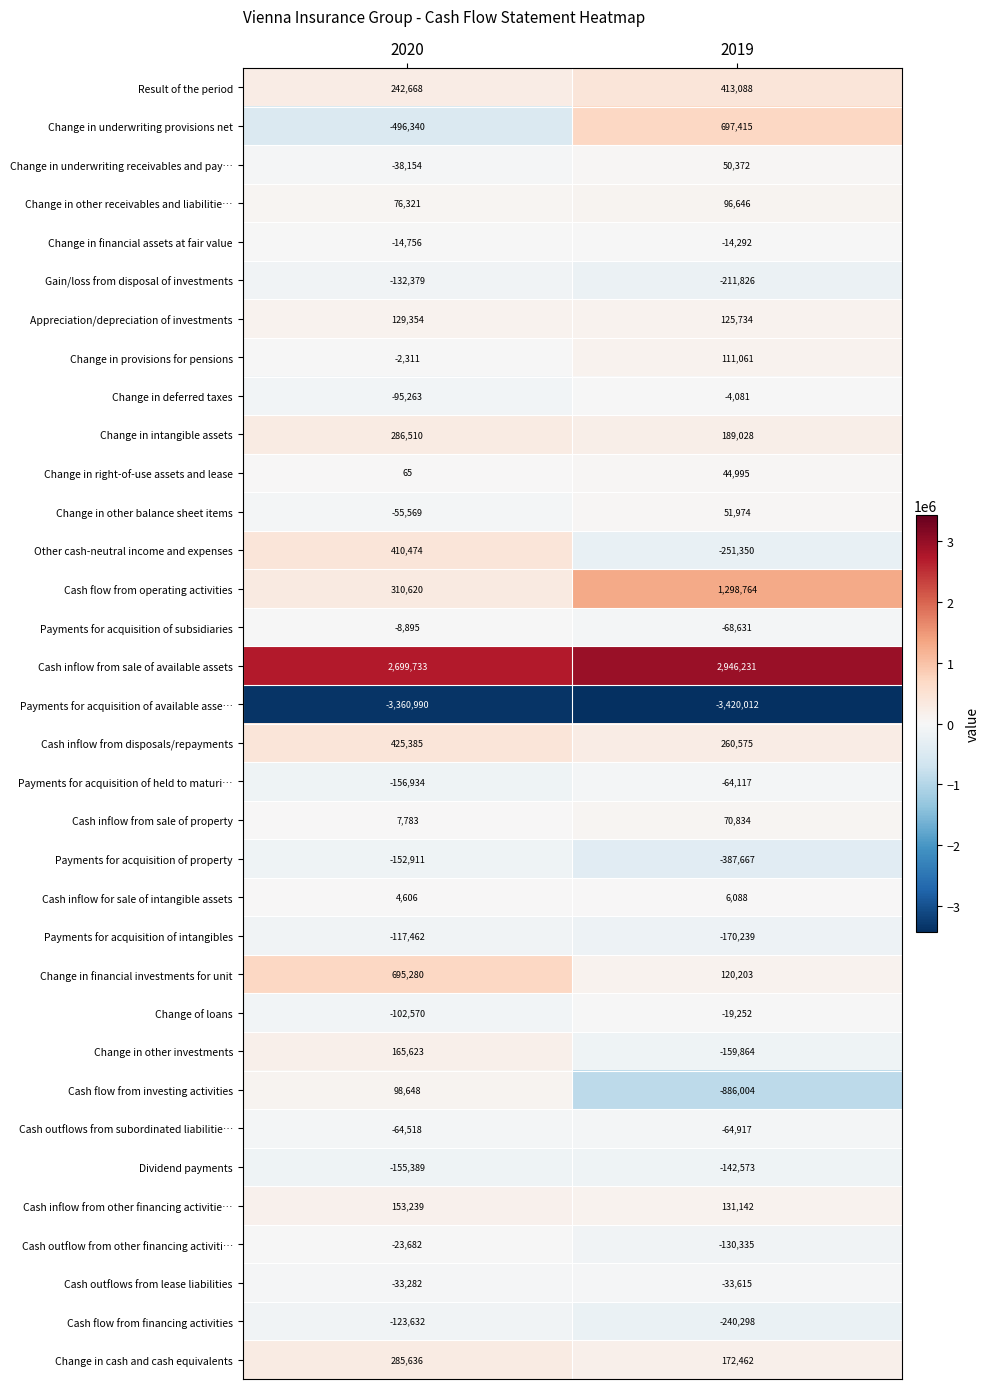

Rank the series by their maximum value, from lowest to highest.

Payments for acquisition of available asse…, Payments for acquisition of property, Dividend payments, Gain/loss from disposal of investments, Cash flow from financing activities, Payments for acquisition of intangibles, Cash outflows from subordinated liabilitie…, Payments for acquisition of held to maturi…, Cash outflows from lease liabilities, Cash outflow from other financing activiti…, Change of loans, Change in financial assets at fair value, Payments for acquisition of subsidiaries, Change in deferred taxes, Cash inflow for sale of intangible assets, Change in right-of-use assets and lease, Change in underwriting receivables and pay…, Change in other balance sheet items, Cash inflow from sale of property, Change in other receivables and liabilitie…, Cash flow from investing activities, Change in provisions for pensions, Appreciation/depreciation of investments, Cash inflow from other financing activitie…, Change in other investments, Change in cash and cash equivalents, Change in intangible assets, Other cash-neutral income and expenses, Result of the period, Cash inflow from disposals/repayments, Change in financial investments for unit, Change in underwriting provisions net, Cash flow from operating activities, Cash inflow from sale of available assets